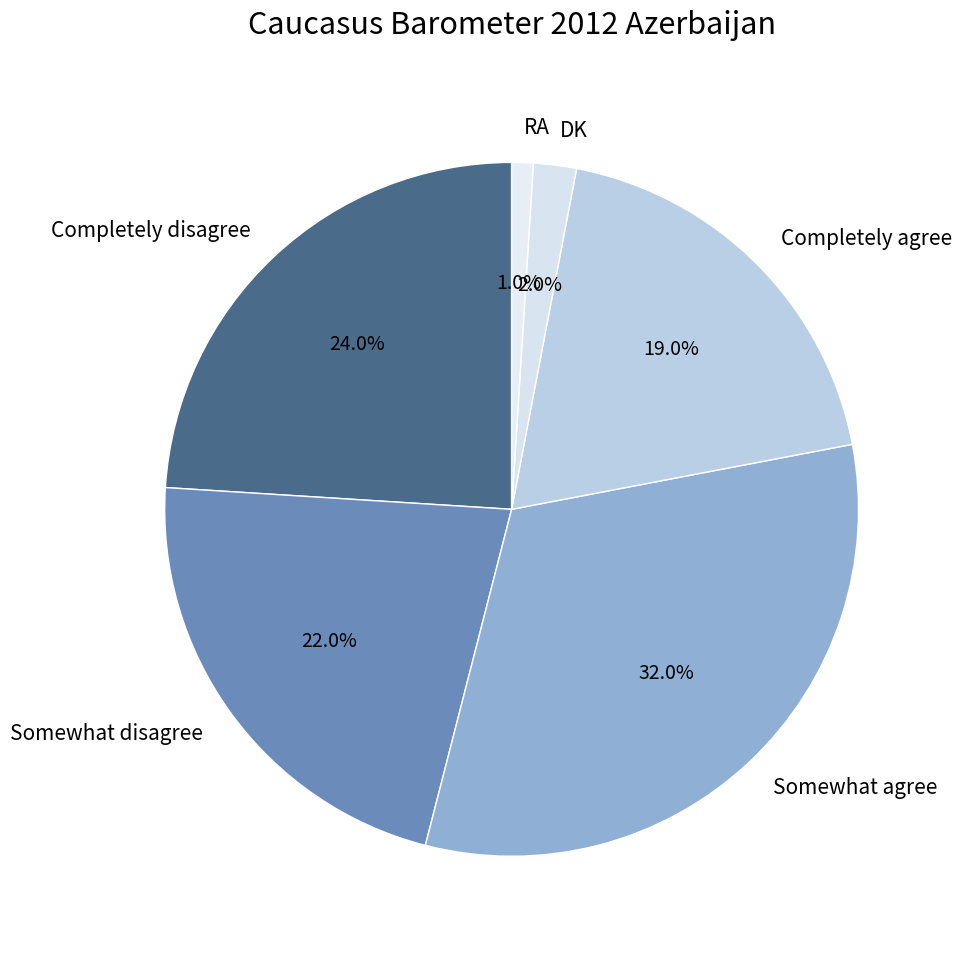

Which slice is the smallest?

RA